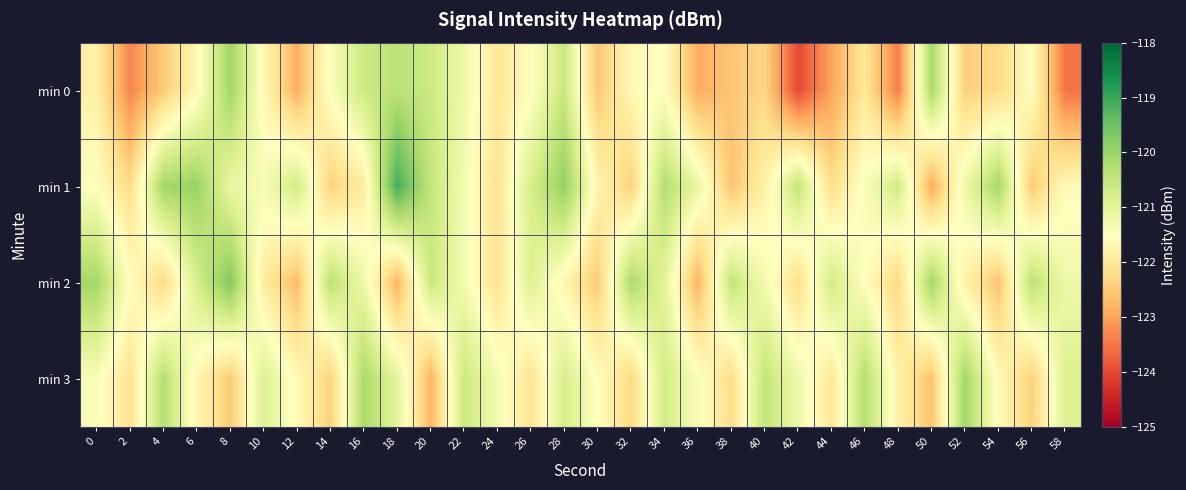

At which category is the sum across all series the highest?

28